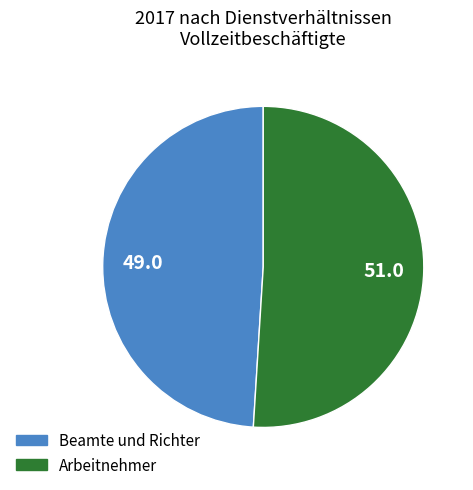

What is the smallest slice in the pie chart?

Beamte und Richter